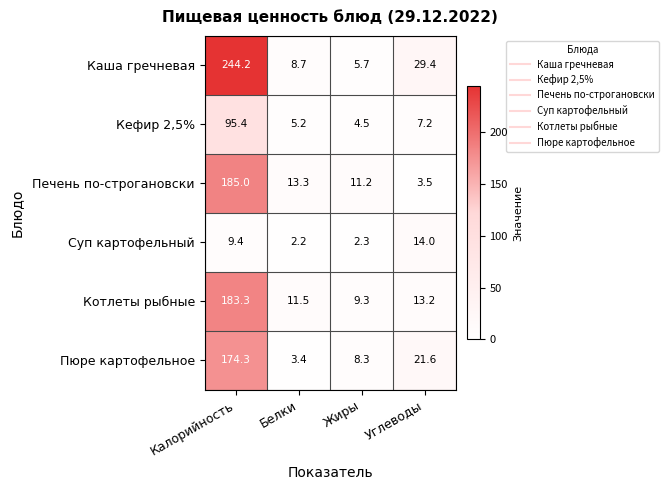

At how many categories does at least one series exceed 120?

1